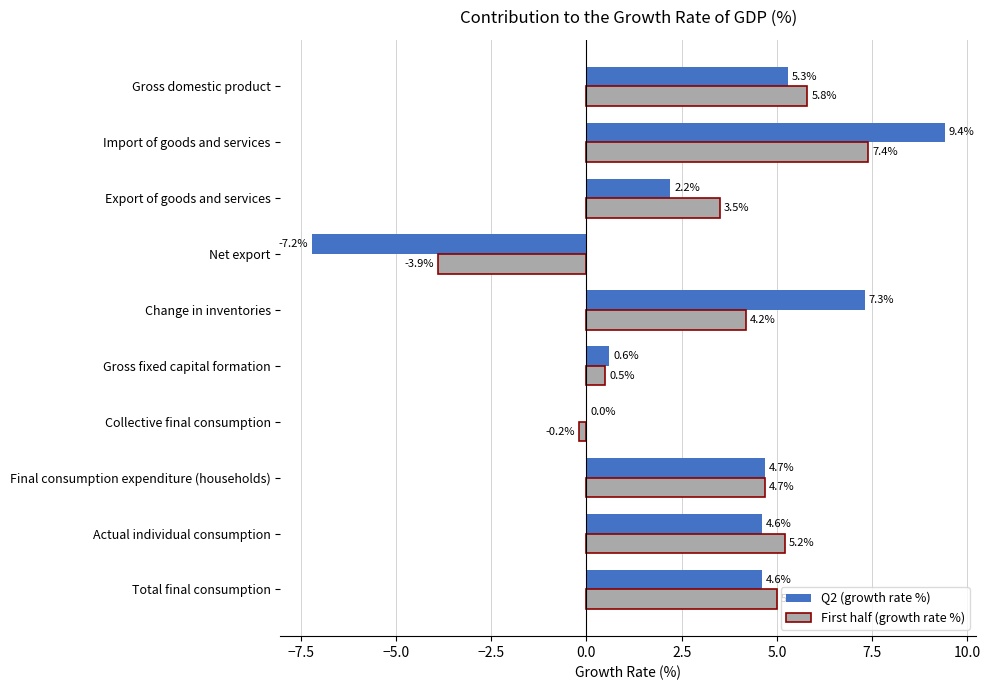

What is the highest value of the Q2 (growth rate %) series?

9.4